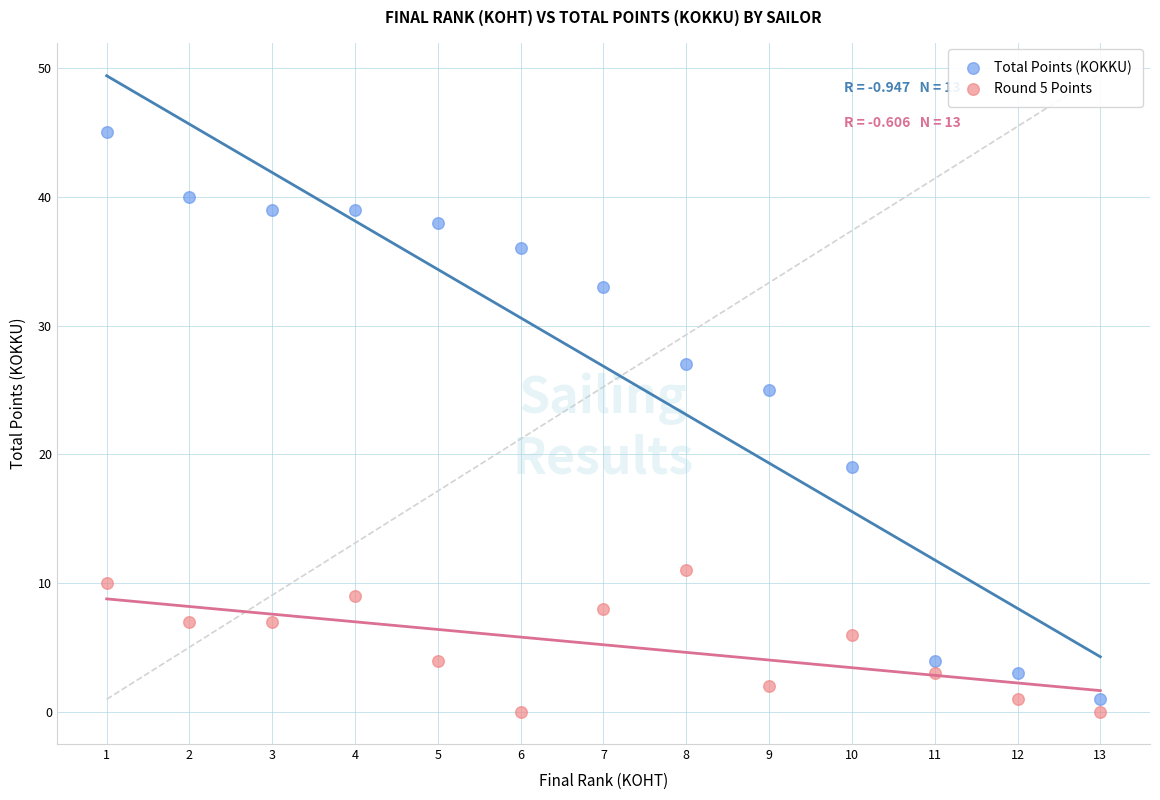

What are all the series names shown in the legend?

Total Points (KOKKU), Round 5 Points